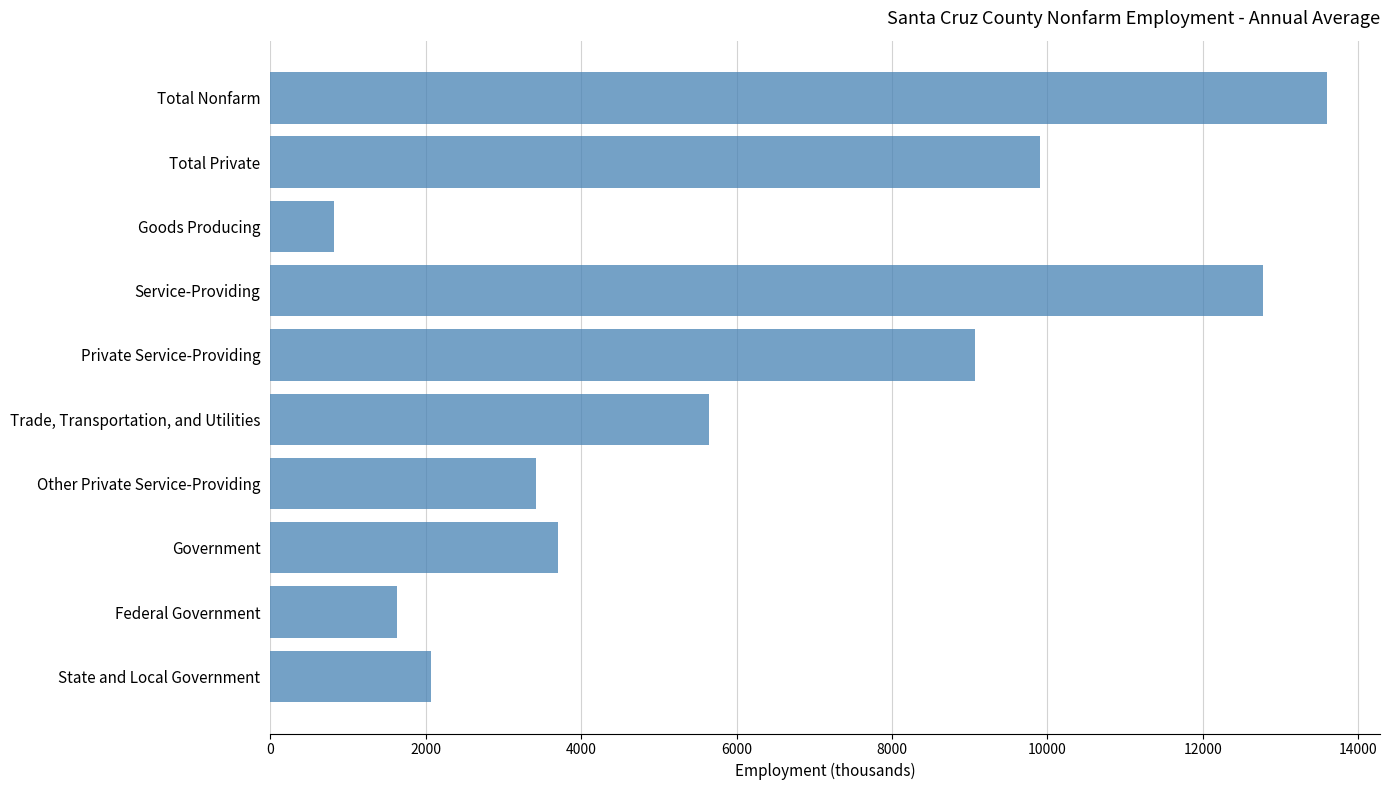

Which label corresponds to the smallest value in the chart?

Goods Producing